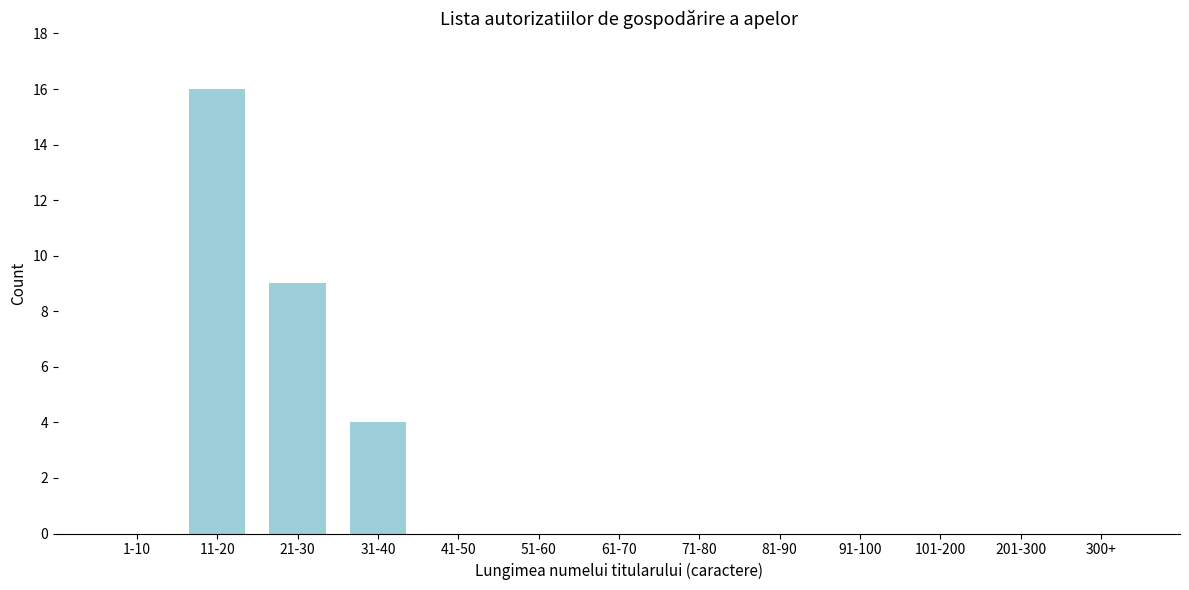

Reading left to right, list all the values displayed in this chart.

1-10=0	11-20=16	21-30=9	31-40=4	41-50=0	51-60=0	61-70=0	71-80=0	81-90=0	91-100=0	101-200=0	201-300=0	300+=0